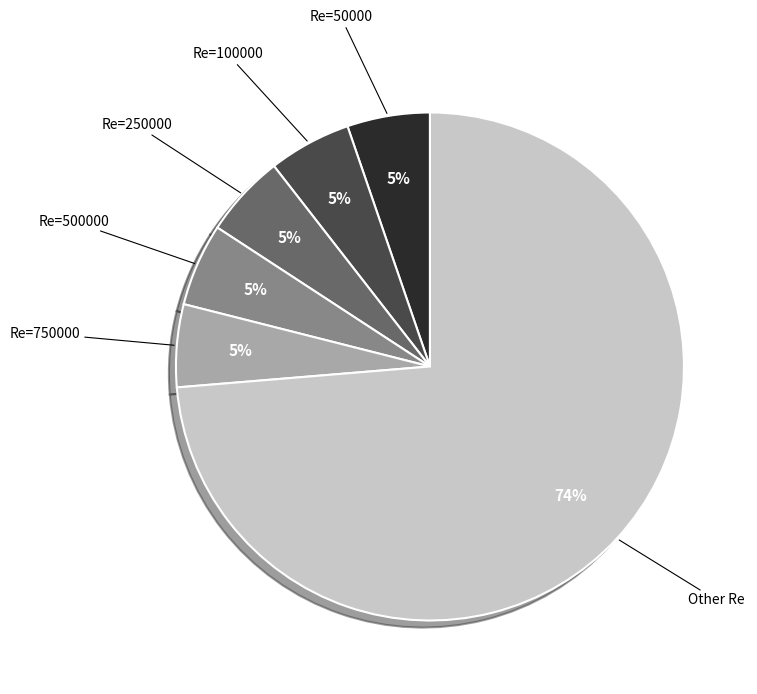

To the nearest percent, what percentage of the pie is Re=500000?

5%